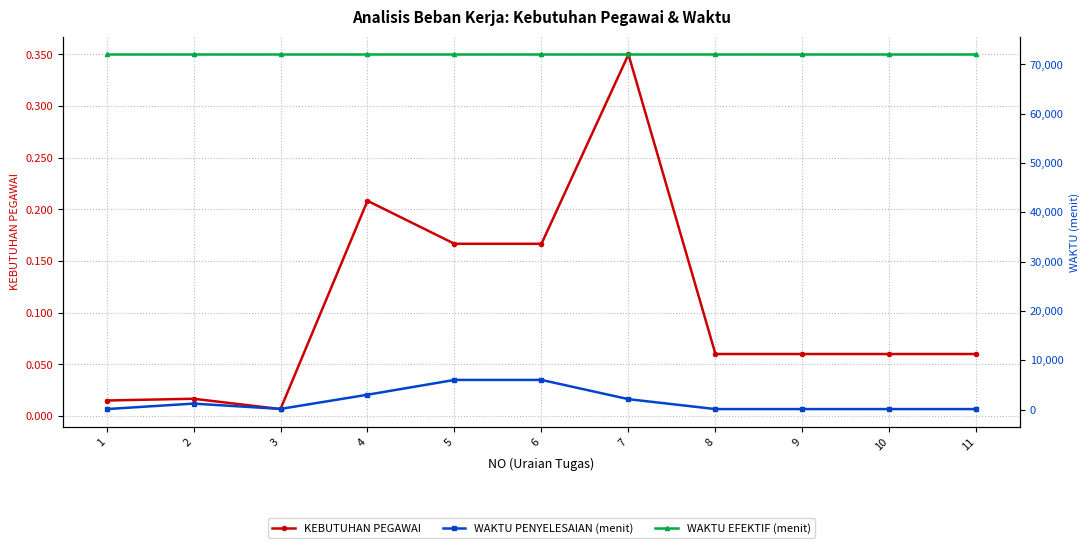

True or false: WAKTU EFEKTIF (menit) and WAKTU PENYELESAIAN (menit) intersect in this chart.

False